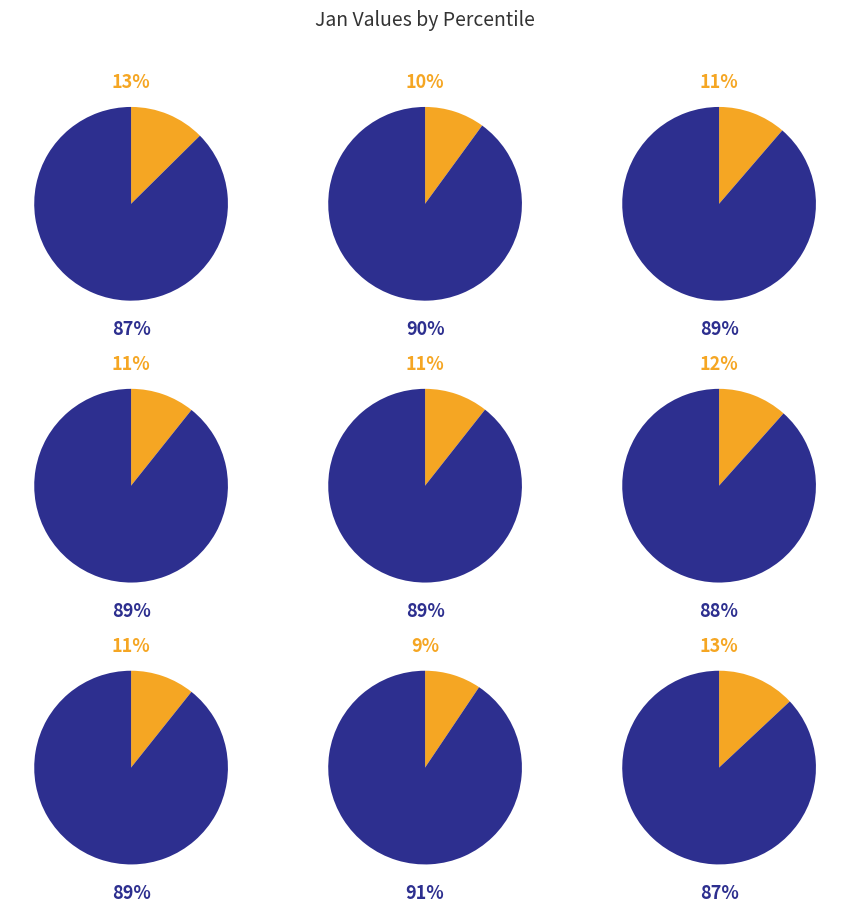

Is it true that pct95 is 21% of the pie?

False